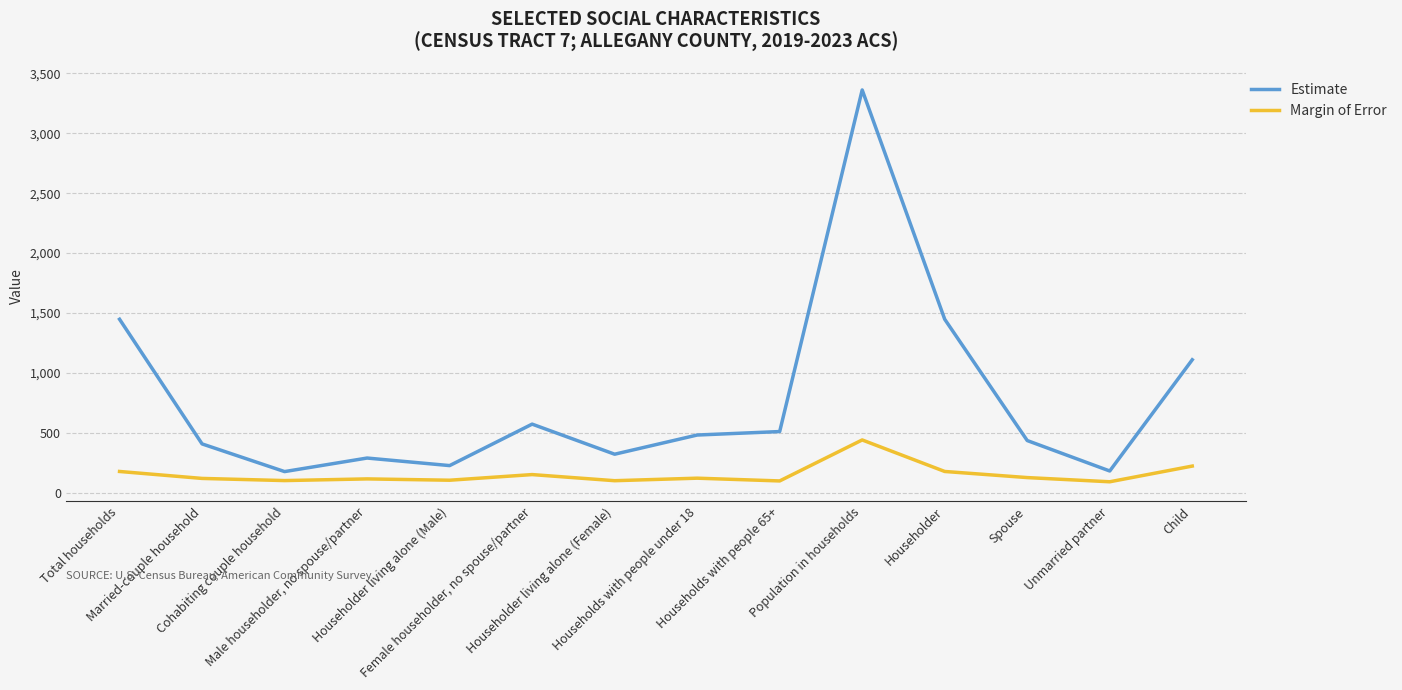

What is the highest value of the Estimate series?

3361